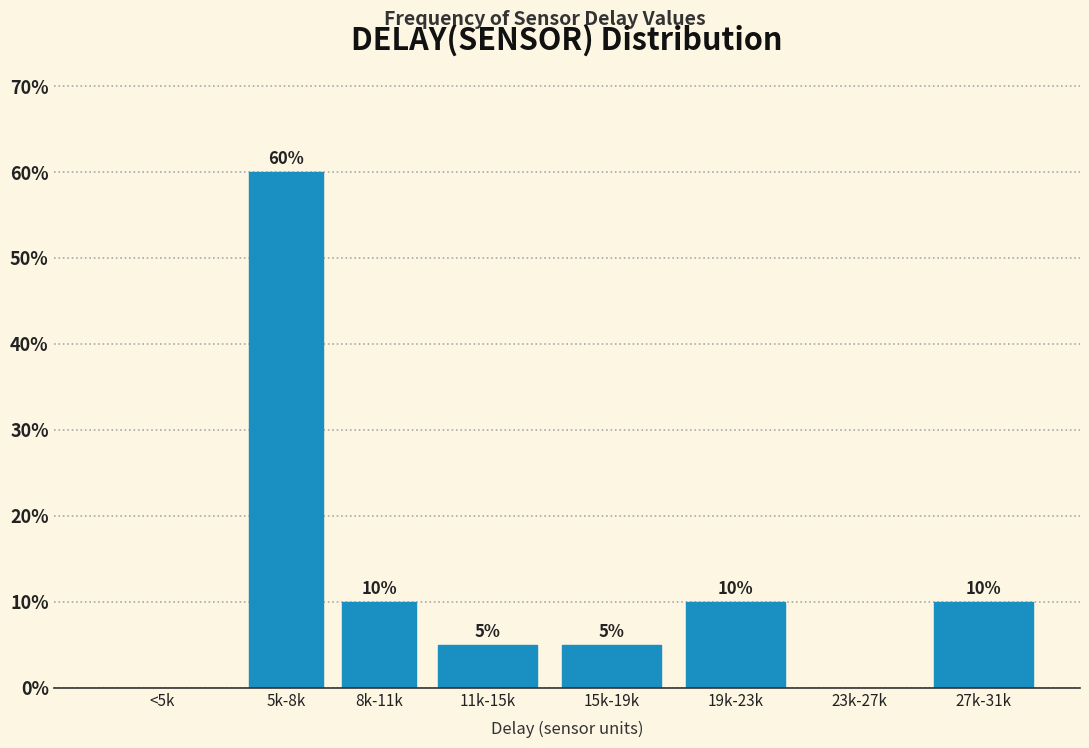

Reading right to left, list all the values displayed in this chart.

27k-31k=10	23k-27k=0	19k-23k=10	15k-19k=5	11k-15k=5	8k-11k=10	5k-8k=60	<5k=0